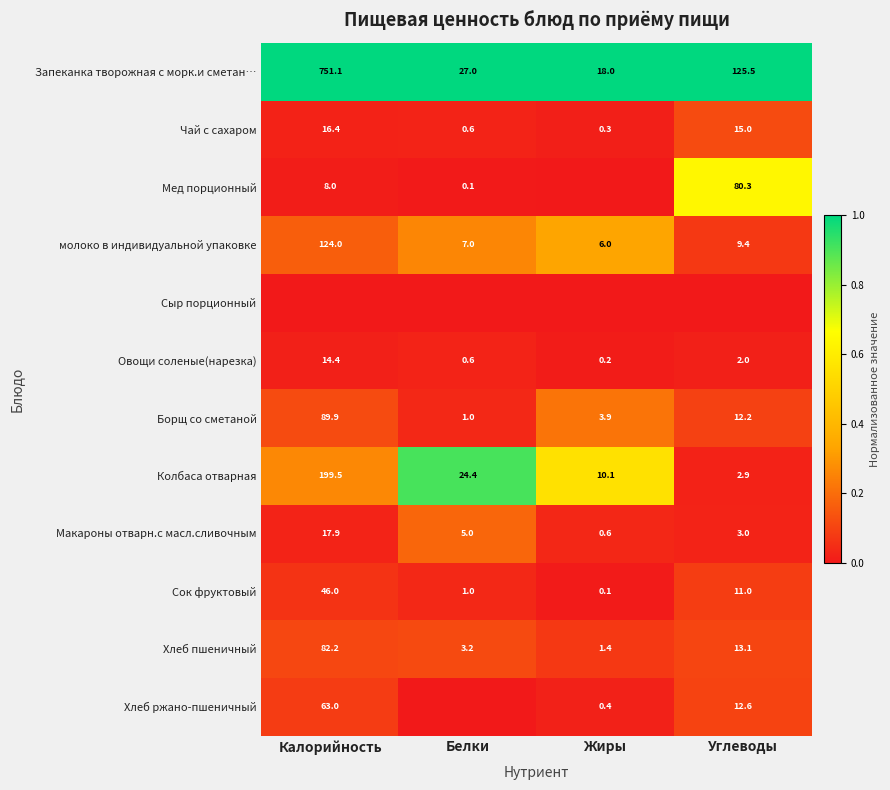

What is the total value across all series at Углеводы?

2.3